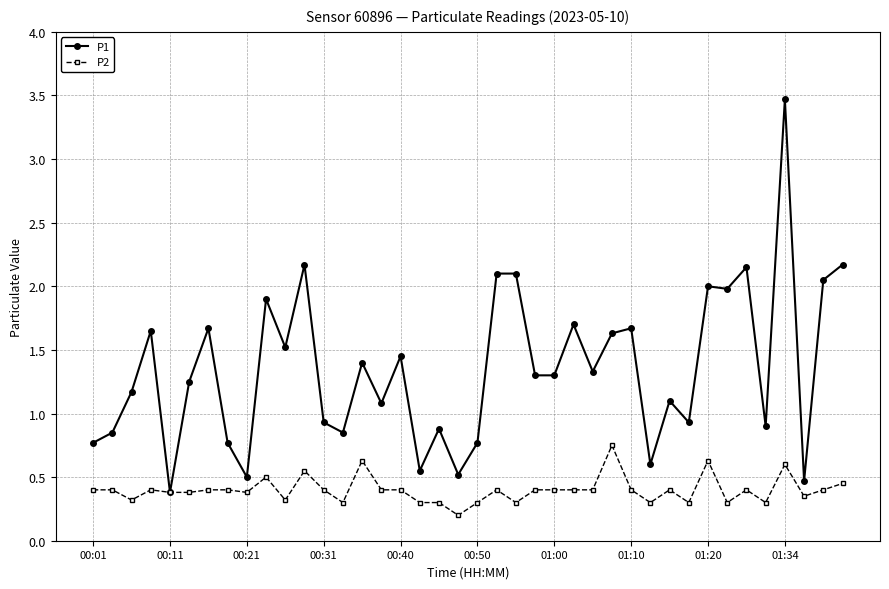

Which series has the widest spread of values?

P1